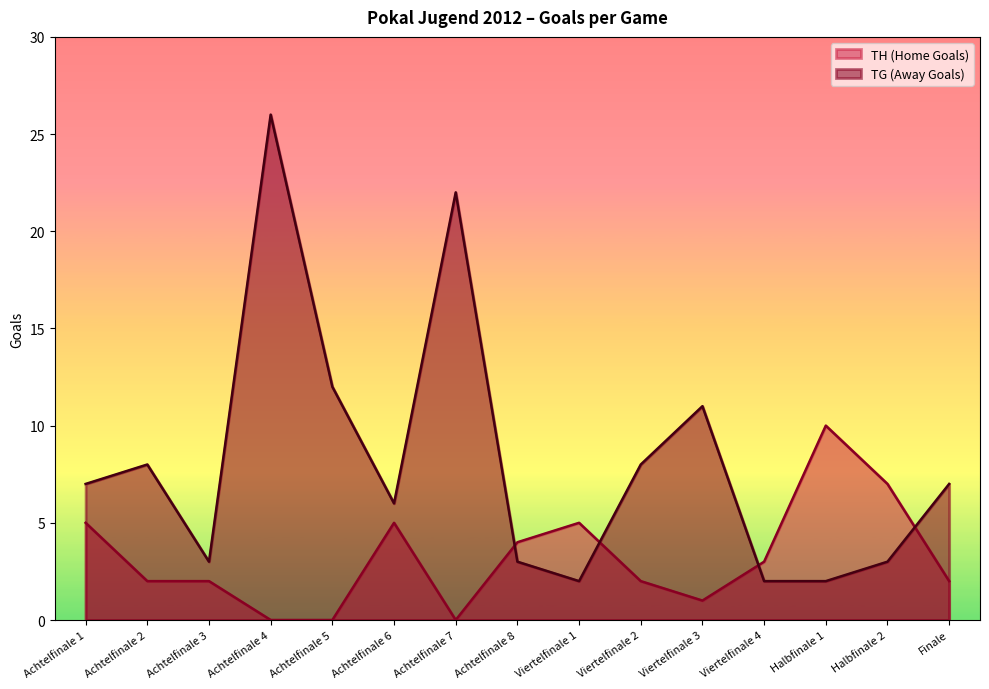

At how many categories does at least one series exceed 18?

2